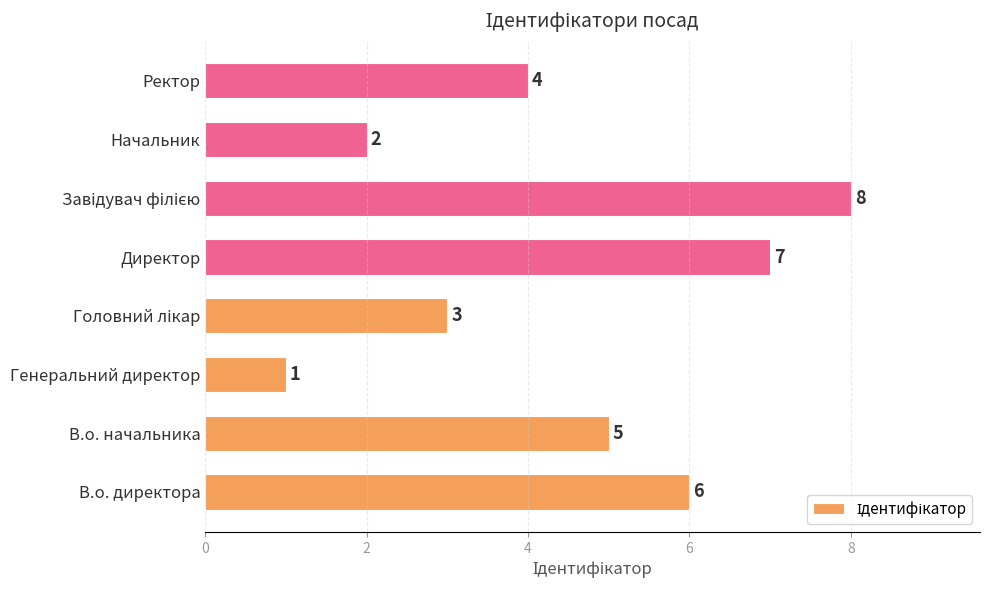

At which label is the value closest to 4?

Ректор